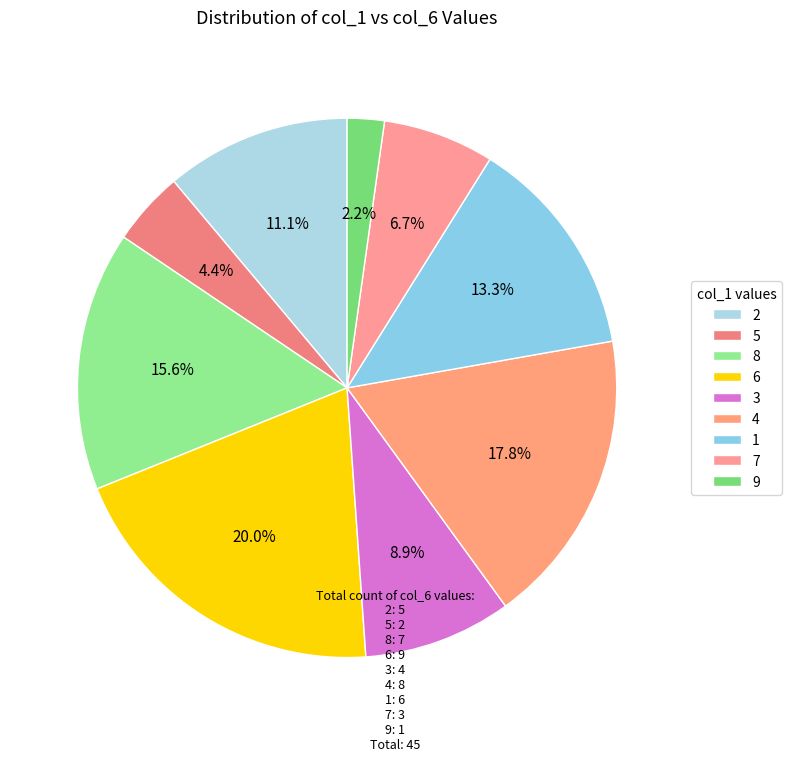

To the nearest percent, what is the average slice percentage?

11%